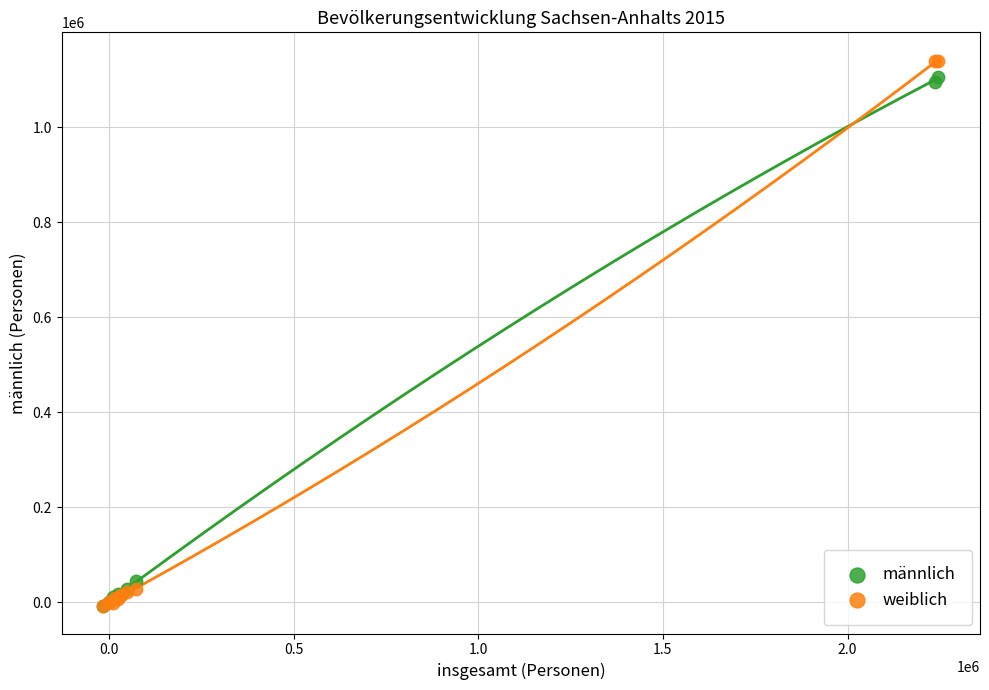

In the männlich series, what Y value is closest to 549753?

46230